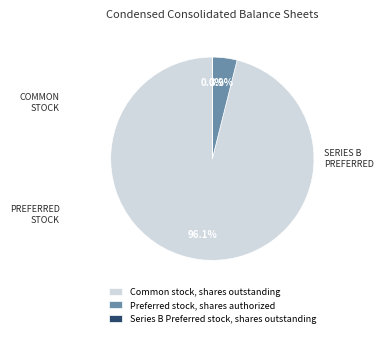

Which slice is the largest?

Common stock, shares outstanding